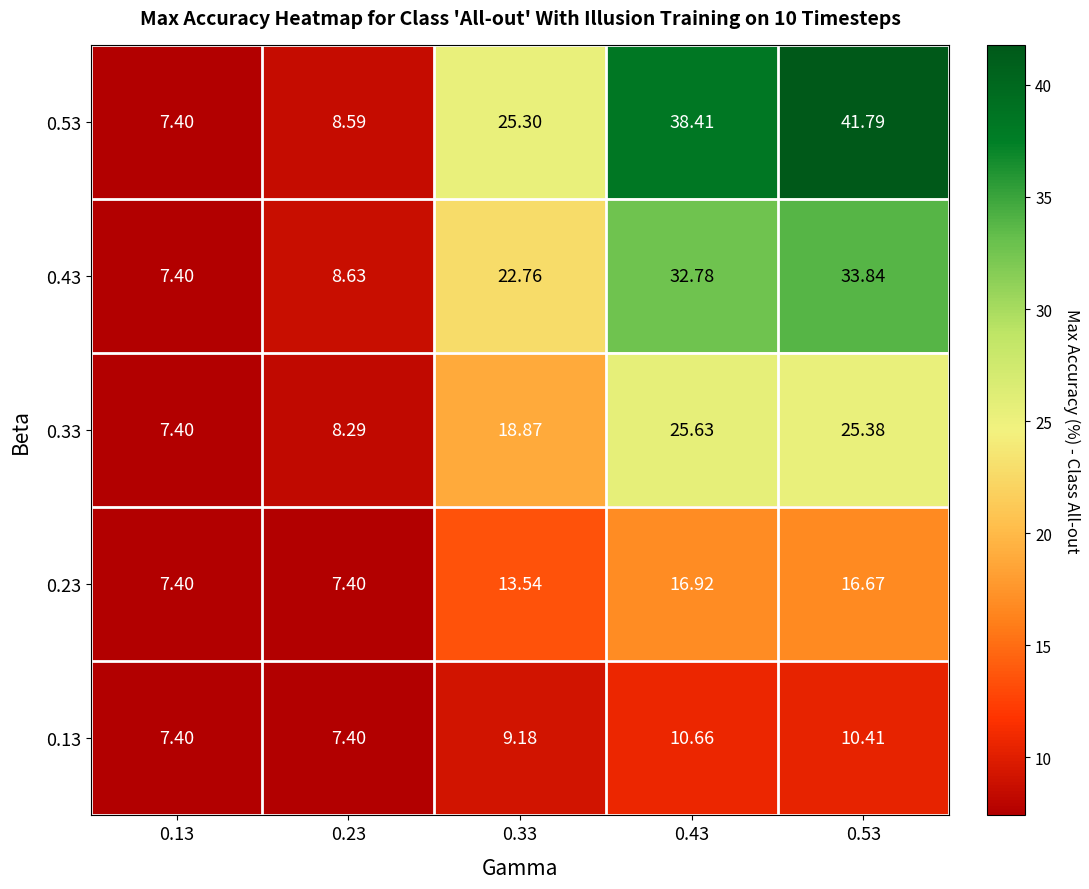

Is the value of 0.23 at 0.33 greater than the value of 0.13 at 0.43?

Yes